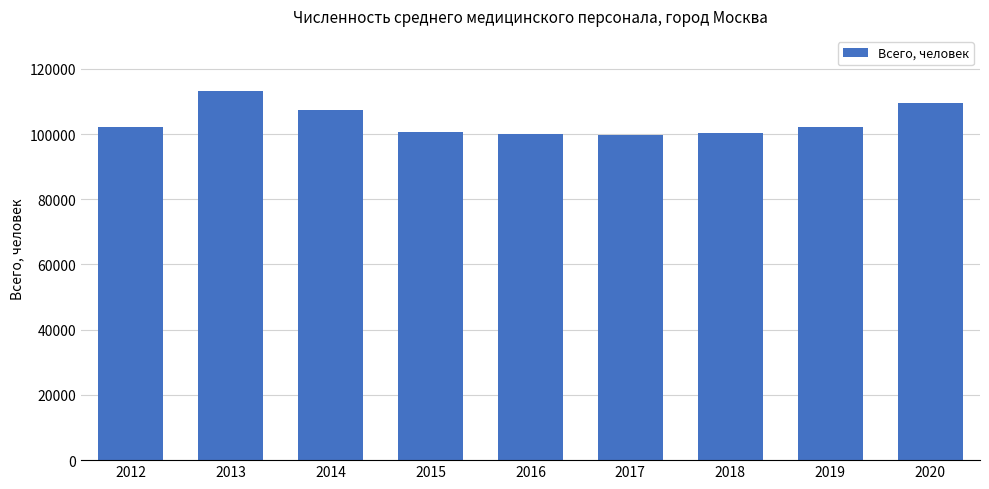

What is the change in value from 2014 to 2017?

-7962